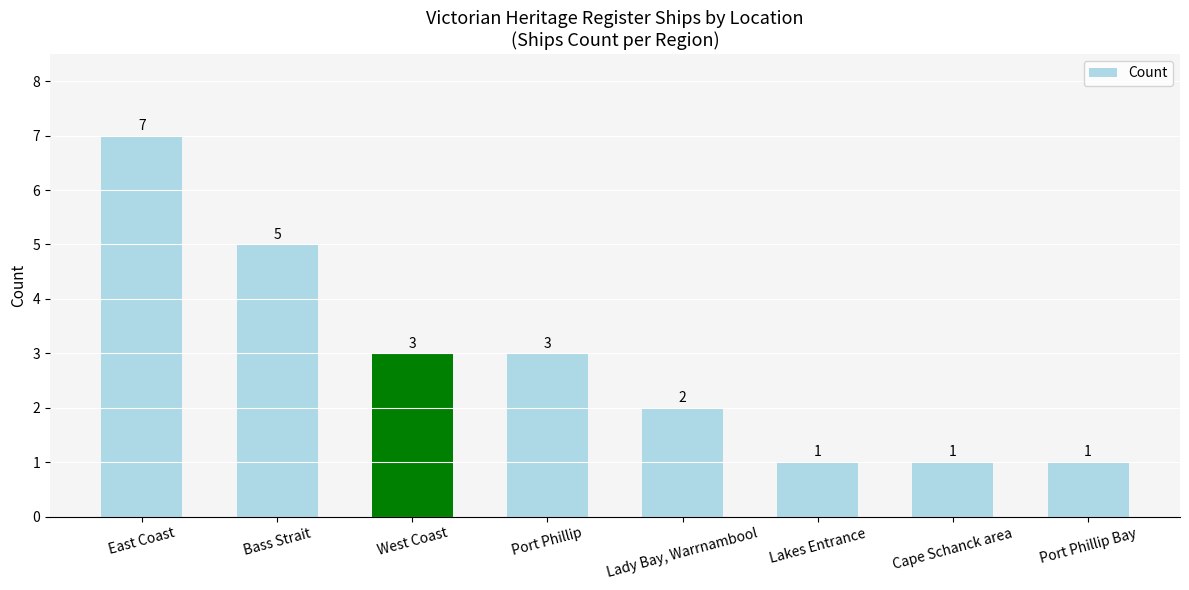

What is the label of the 6th bar from the left?

Lakes Entrance